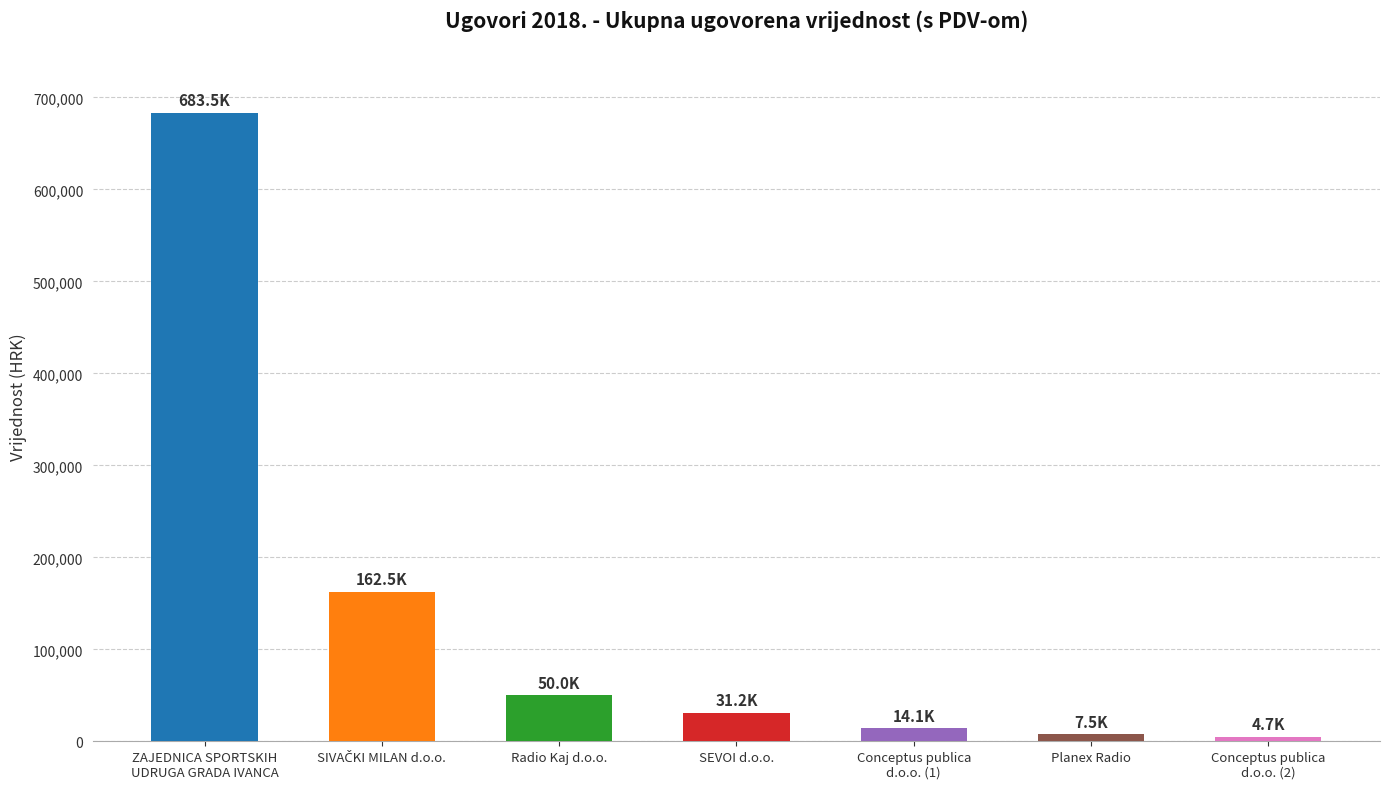

What is the difference between the values at ZAJEDNICA SPORTSKIH
UDRUGA GRADA IVANCA and SEVOI d.o.o.?

652250.0